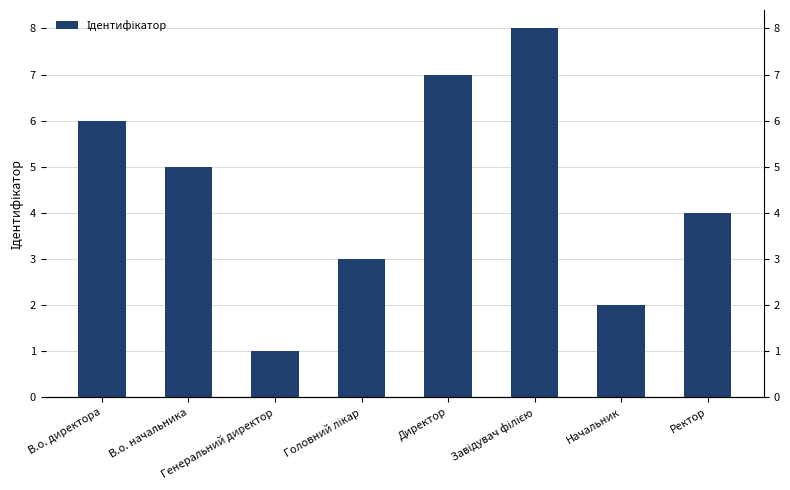

Reading left to right, extract all data points from this chart.

В.о. директора=6	В.о. начальника=5	Генеральний директор=1	Головний лікар=3	Директор=7	Завідувач філією=8	Начальник=2	Ректор=4